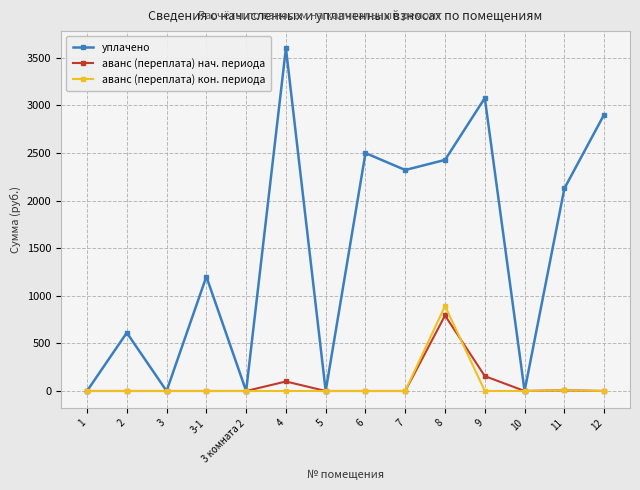

True or false: уплачено has more than 0 interior local peaks.

True